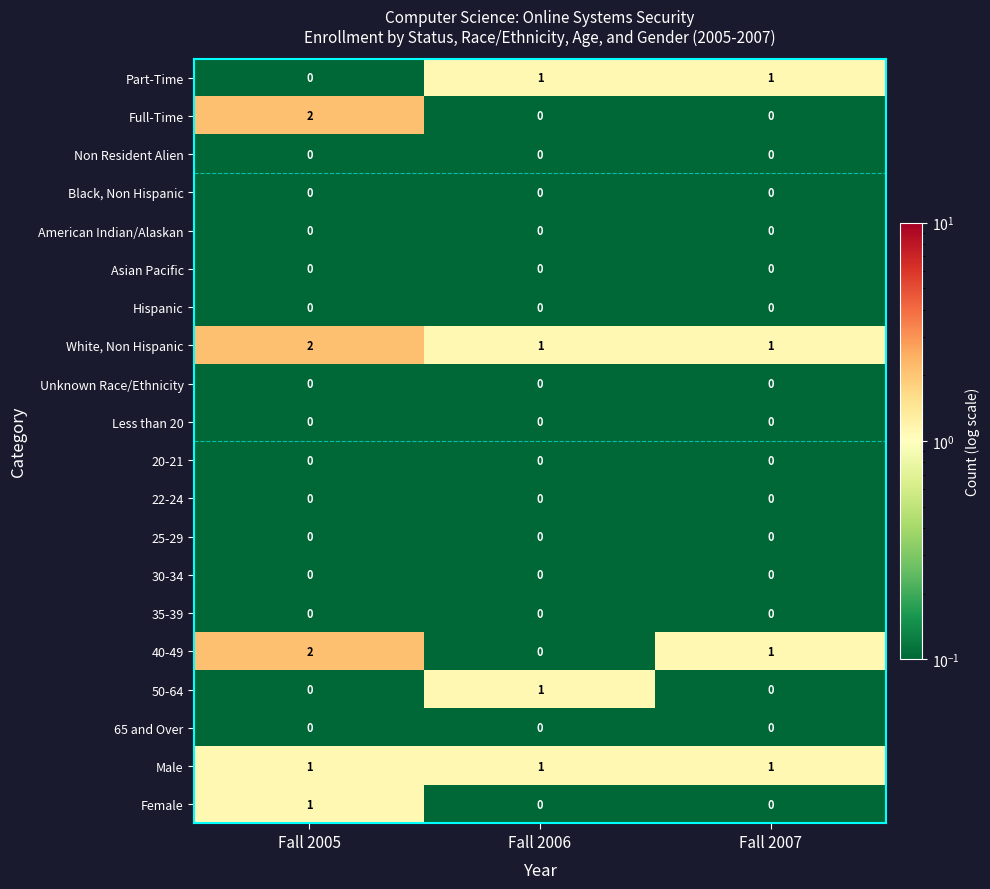

Which series has the largest total across all categories?

White, Non Hispanic